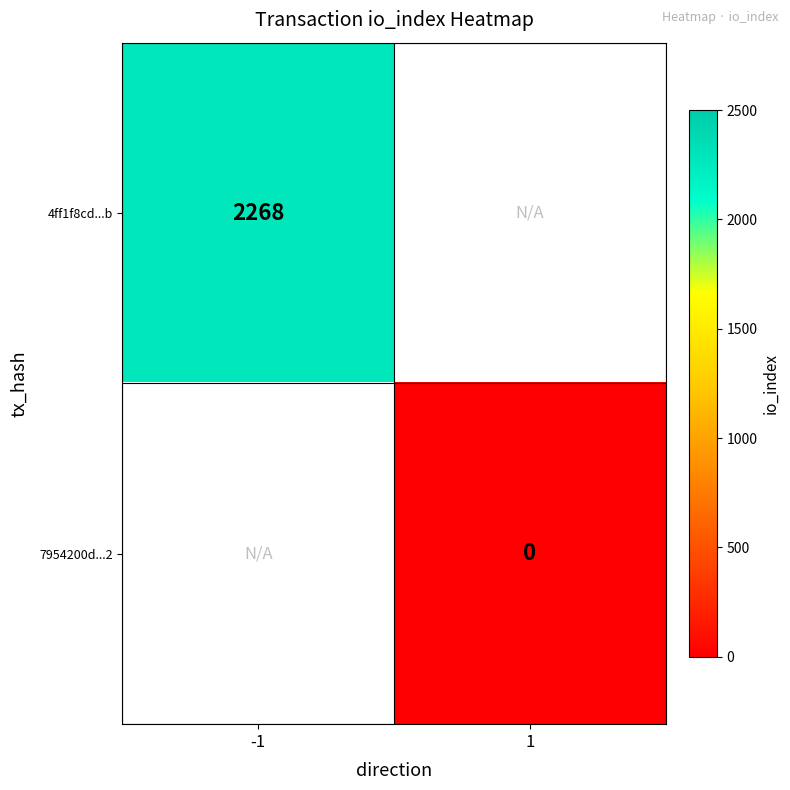

The value of 4ff1f8cd...b at -1 is 2268. True or false?

True